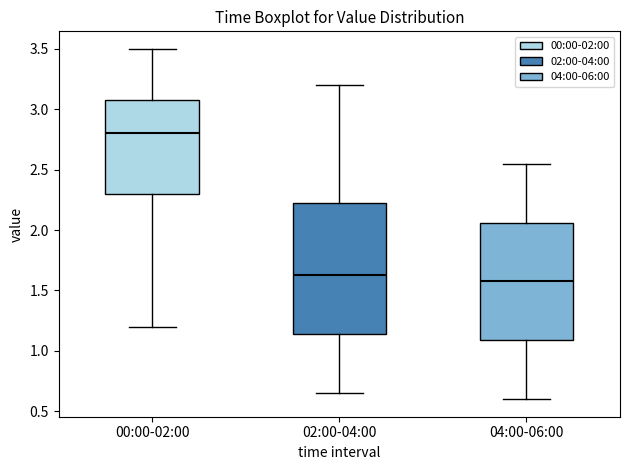

Reading left to right, read every box against the y-axis: the position of its median line, the range the box covers, and the ends of its whiskers. The values are not printed on the chart, so give them approximately, as read against the axis.

00:00-02:00: median 2.80, box 2.30 to 3.10, whiskers 1.20 to 3.50
02:00-04:00: median 1.65, box 1.15 to 2.25, whiskers 0.65 to 3.20
04:00-06:00: median 1.60, box 1.10 to 2.05, whiskers 0.60 to 2.55